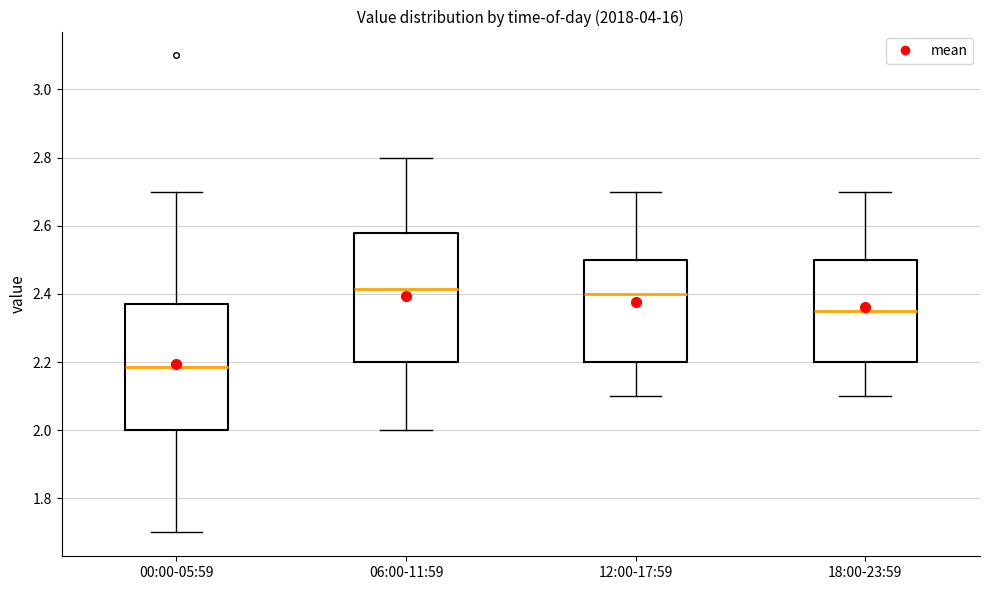

Where does the median line of the box for 12:00-17:59 sit on the y-axis? The values are not printed on the chart, so give them approximately, as read against the axis.

2.40